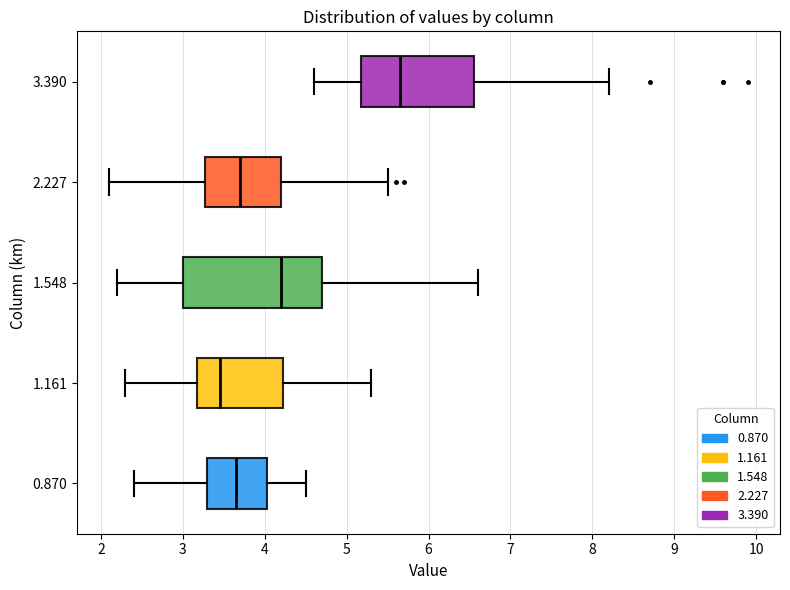

Which box's median line is the furthest to the right?

3.390